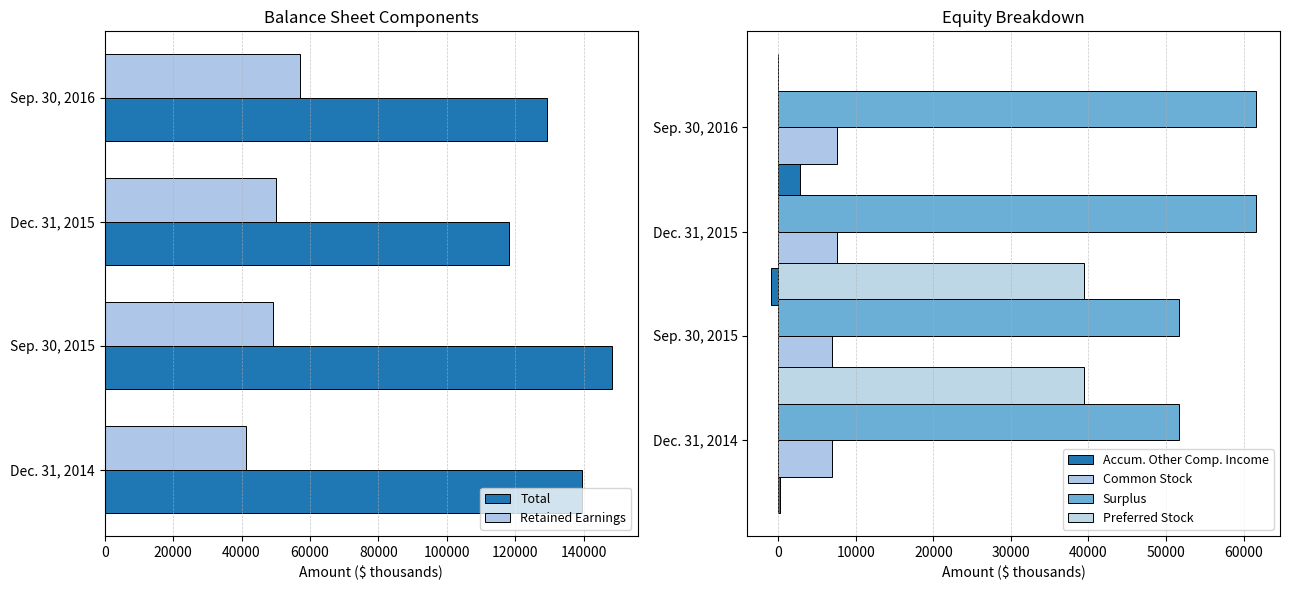

What are all the series names shown in the legend?

Total, Retained Earnings, Accum. Other Comp. Income, Common Stock, Surplus, Preferred Stock